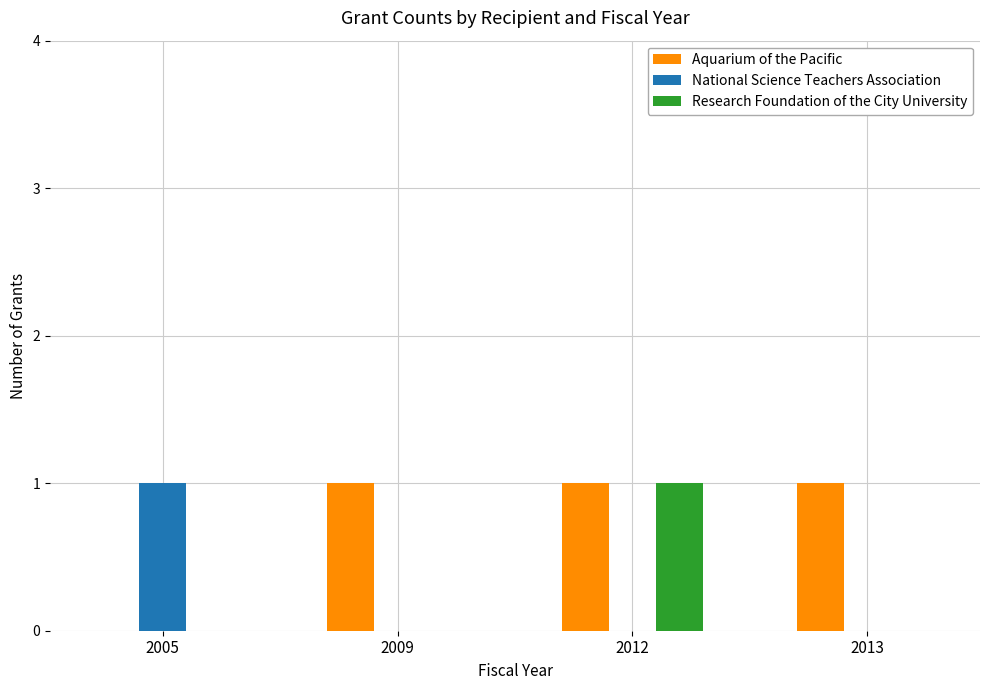

Is the value of Aquarium of the Pacific at 2012 greater than the value of National Science Teachers Association at 2009?

Yes